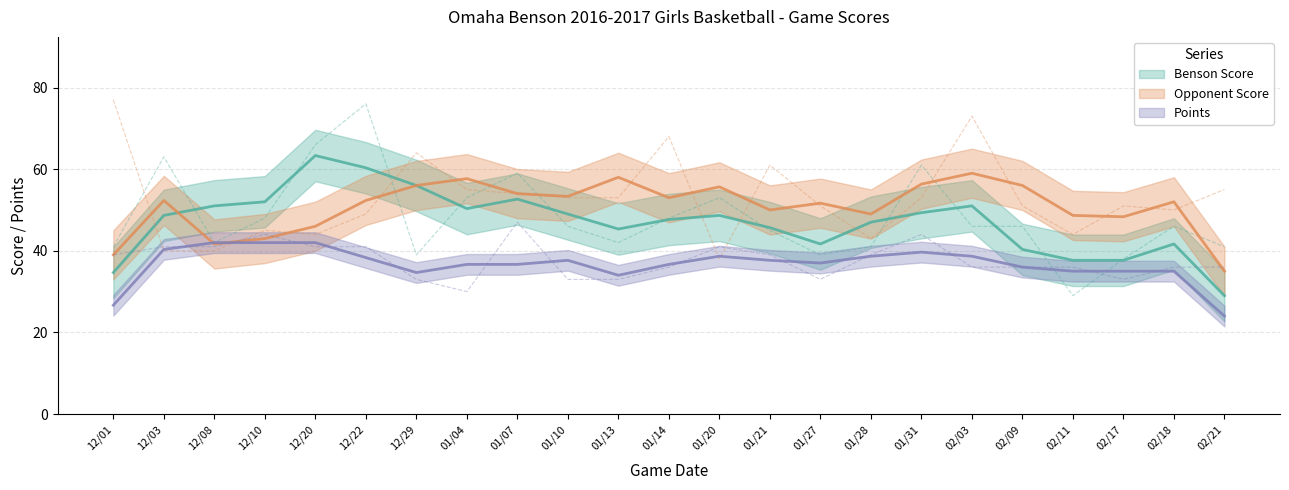

How many lines are shown in the chart?

3